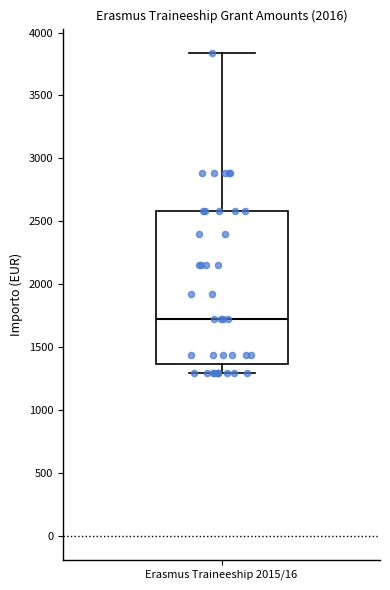

Transcribe this box plot: give where the median line is, the range the box spans, and where the two whiskers end, as read against the y-axis. The values are not printed on the chart, so give them approximately, as read against the axis.

median 1700, box 1350 to 2600, whiskers 1300 to 3850